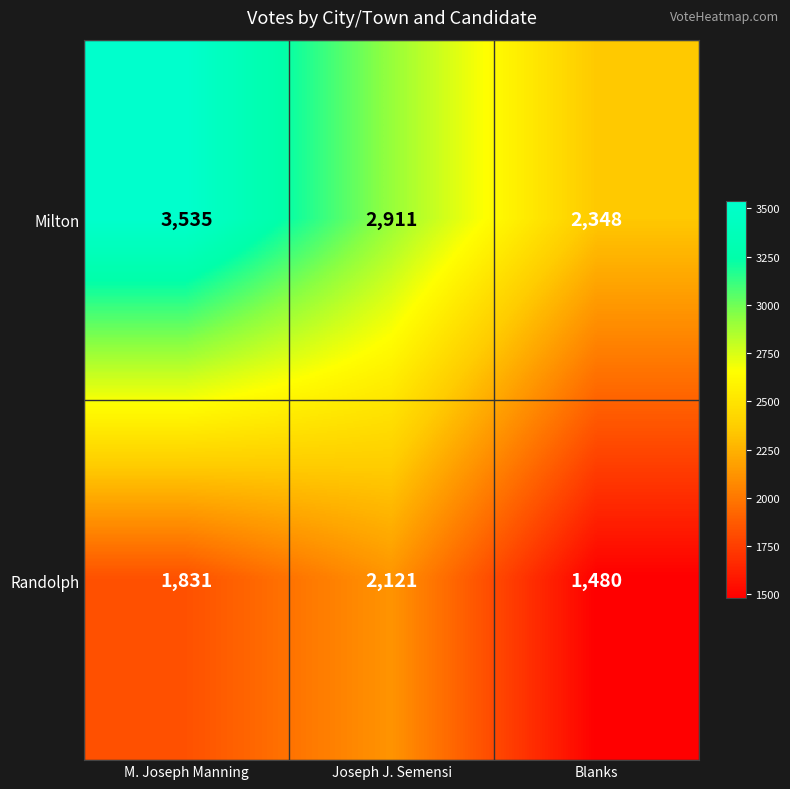

What is the greatest value displayed?

3535